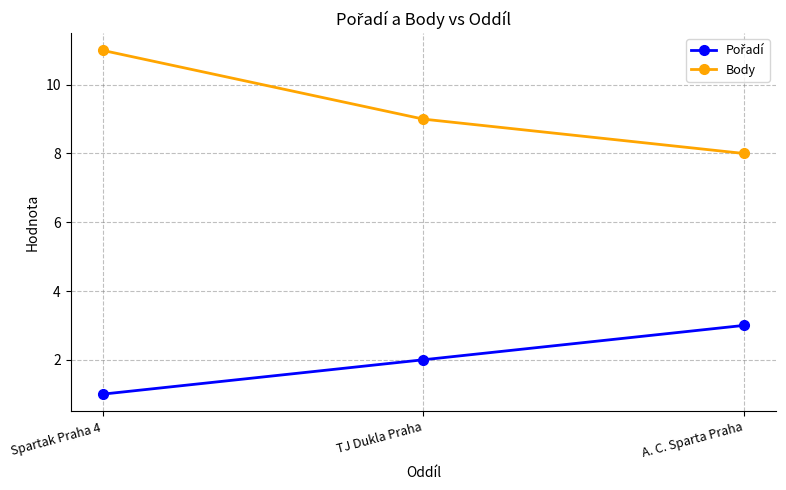

What is the difference between the maximum and minimum values in the Body series?

3